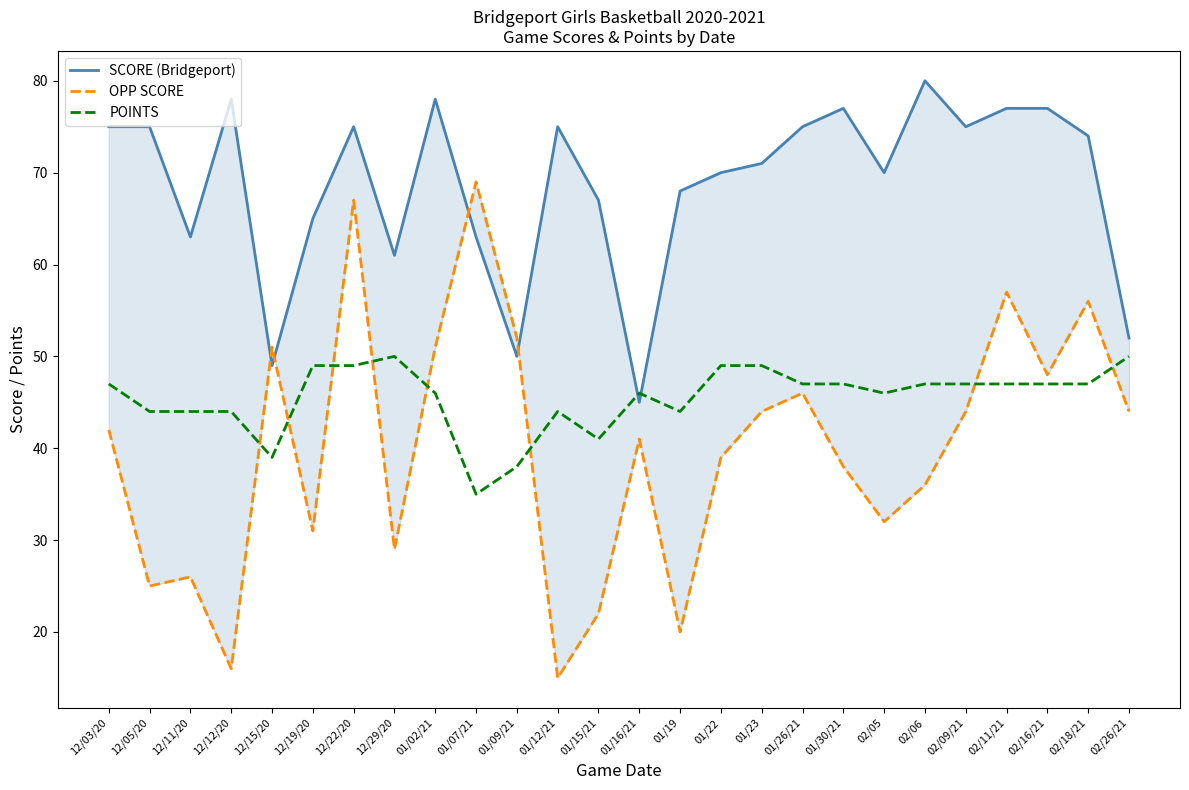

Where do SCORE (Bridgeport) and OPP SCORE first cross each other?

12/12/20 and 12/15/20